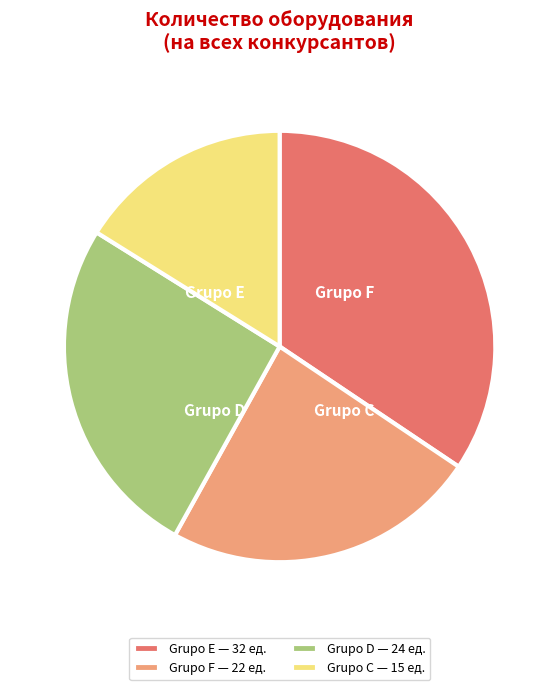

Approximately how many times larger is the value at Grupo E — 32 ед. compared to Grupo C — 15 ед.?

2.1